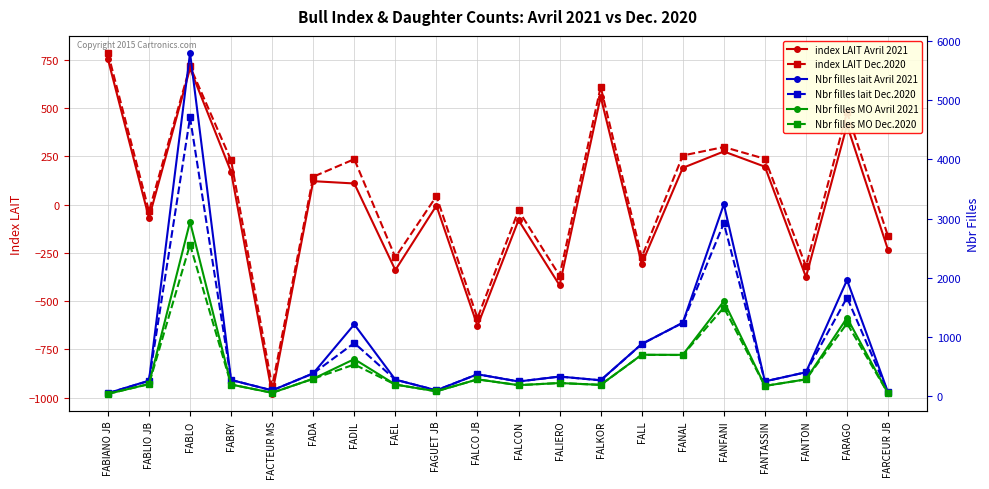

What are all the series names shown in the legend?

index LAIT Avril 2021, index LAIT Dec.2020, Nbr filles lait Avril 2021, Nbr filles lait Dec.2020, Nbr filles MO Avril 2021, Nbr filles MO Dec.2020